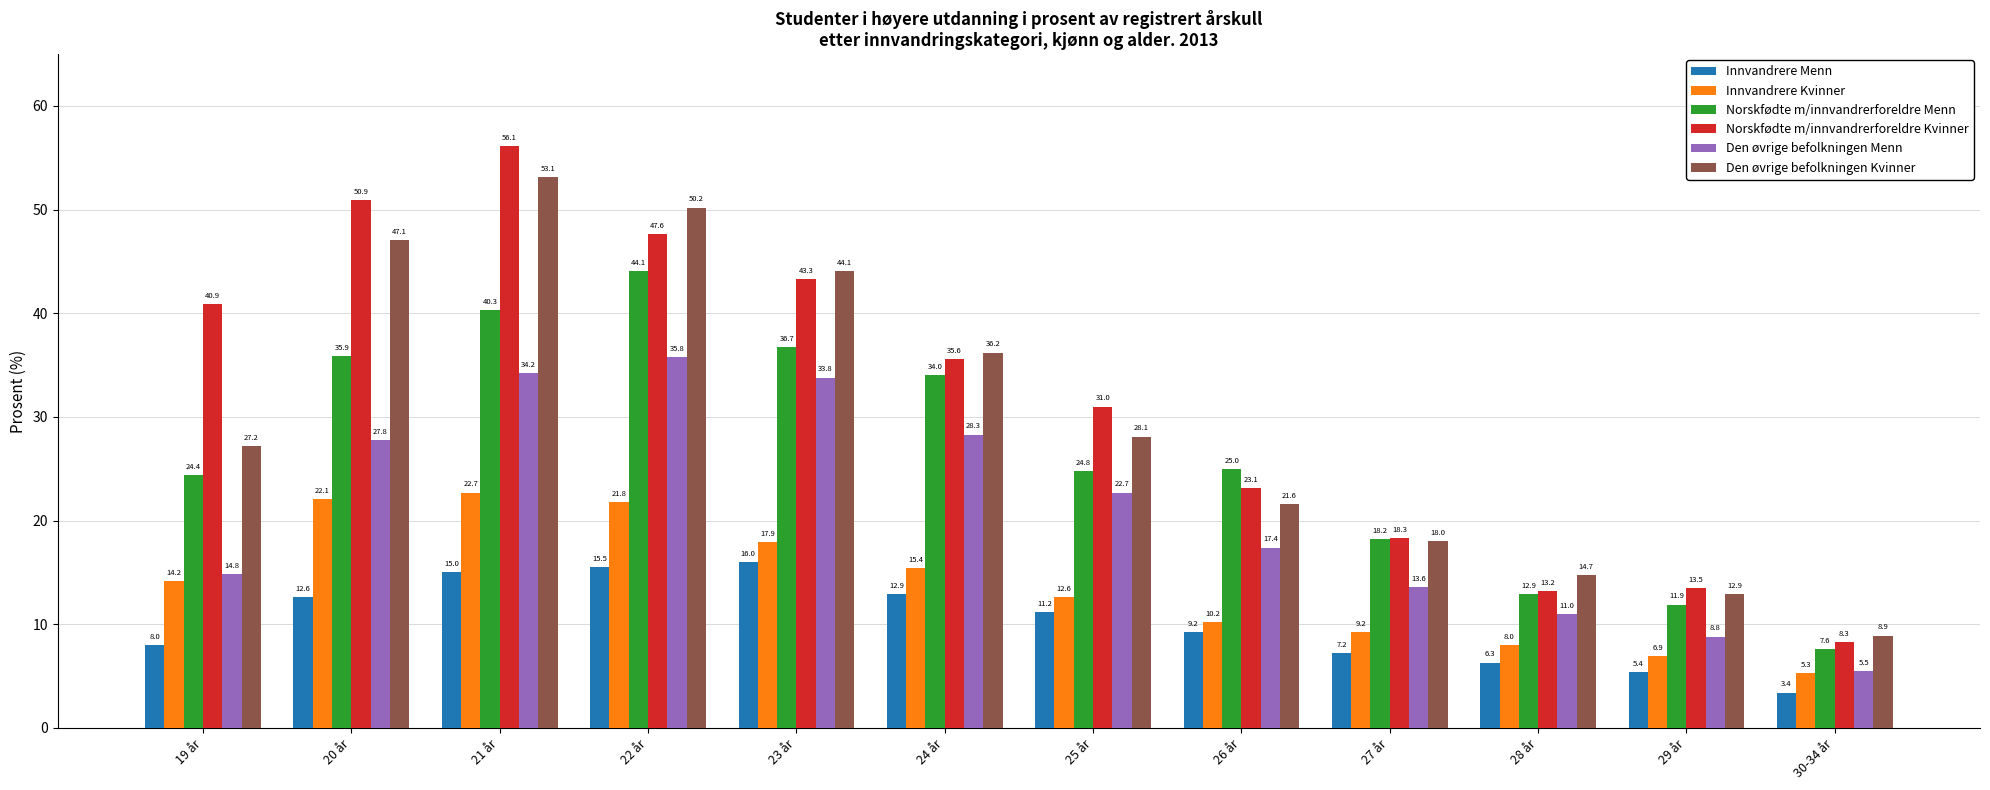

At how many categories does at least one series exceed 51?

1